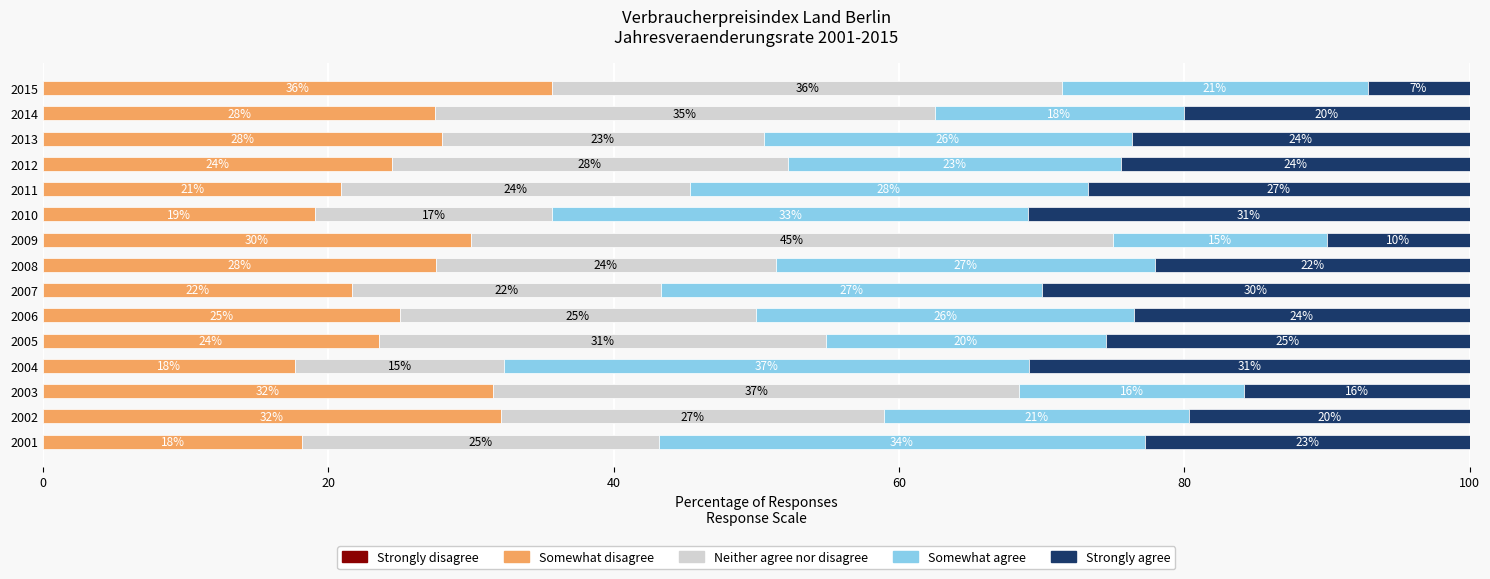

Where is Somewhat disagree nearest to the value 26?

2006